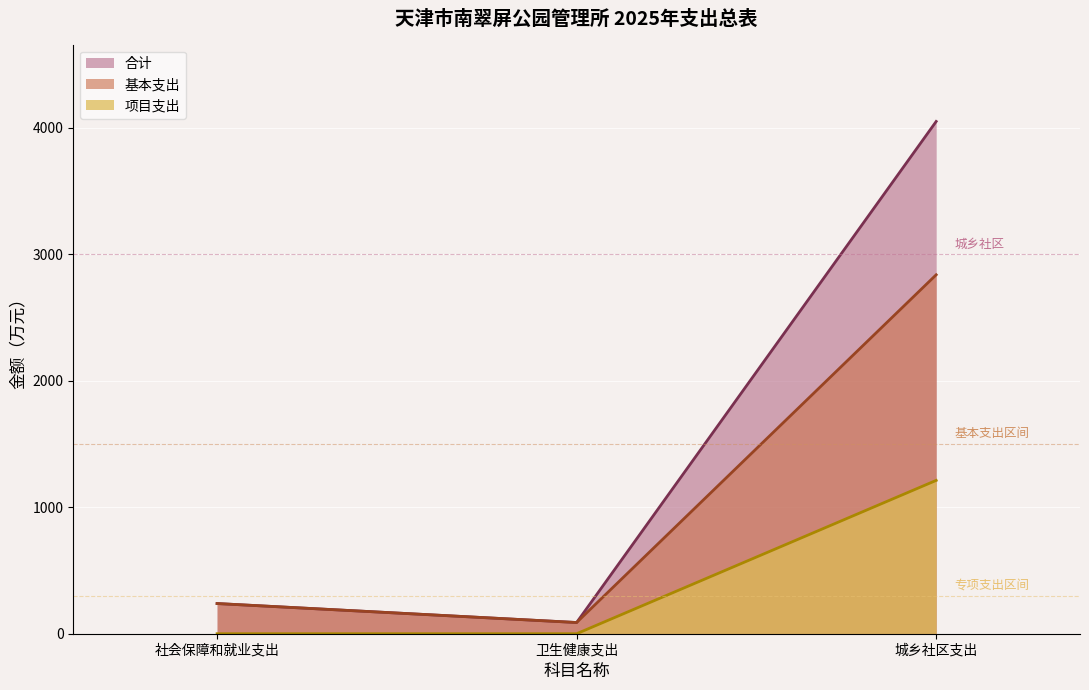

What are all the series names shown in the legend?

合计, 基本支出, 项目支出